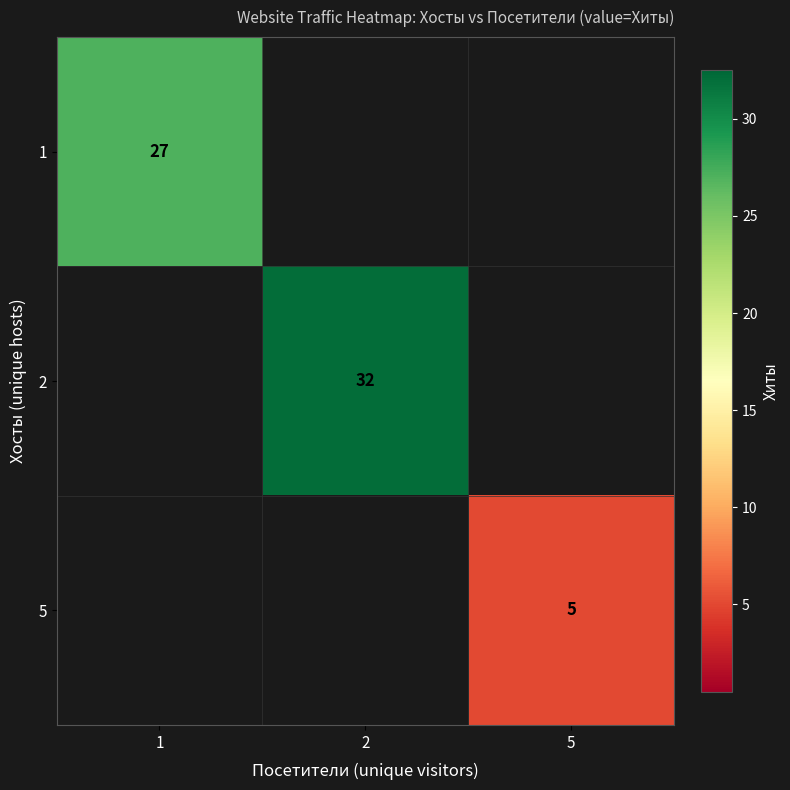

Is the value of 1 at 1 greater than the value of 2 at 2?

No